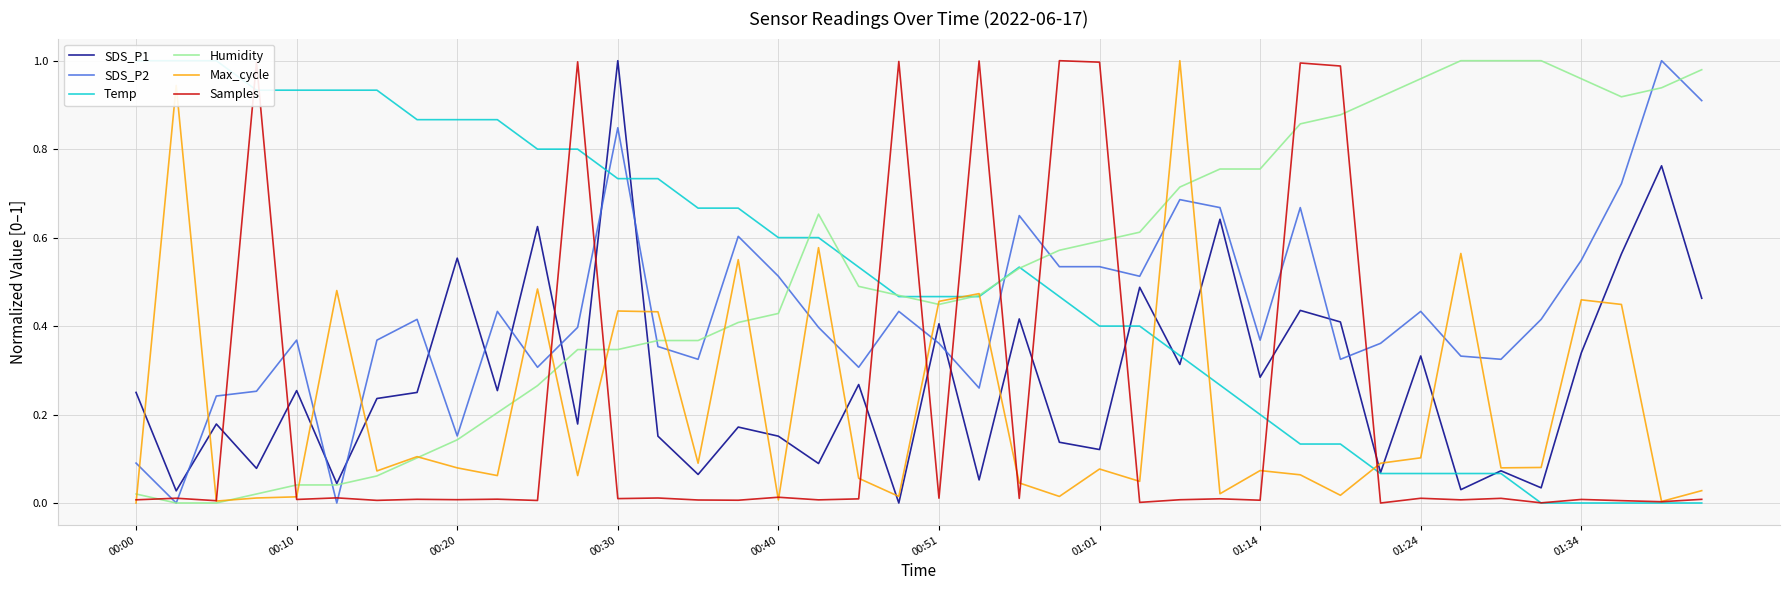

True or false: Max_cycle and SDS_P2 cross at least once.

True